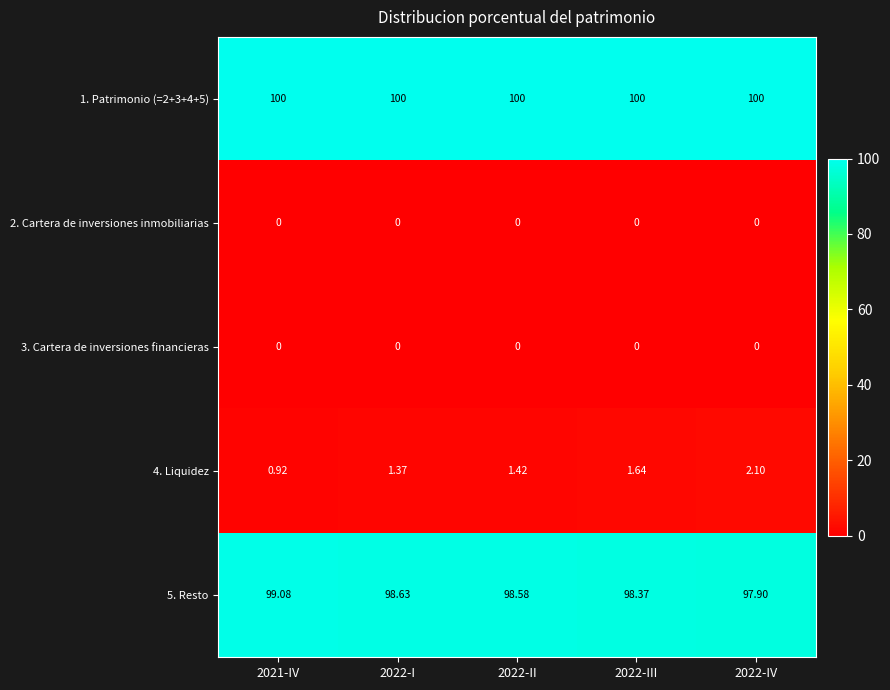

Is the value of 1. Patrimonio (=2+3+4+5) at 2022-IV greater than the value of 5. Resto at 2021-IV?

Yes